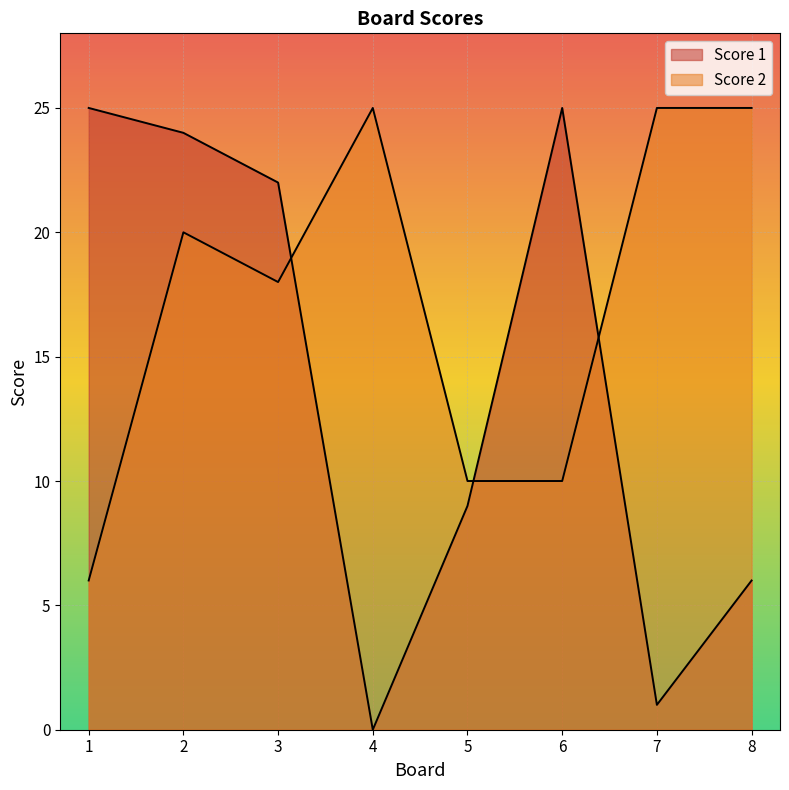

List the labels in order of Score 2 value, largest first.

4, 7, 8, 2, 3, 5, 6, 1